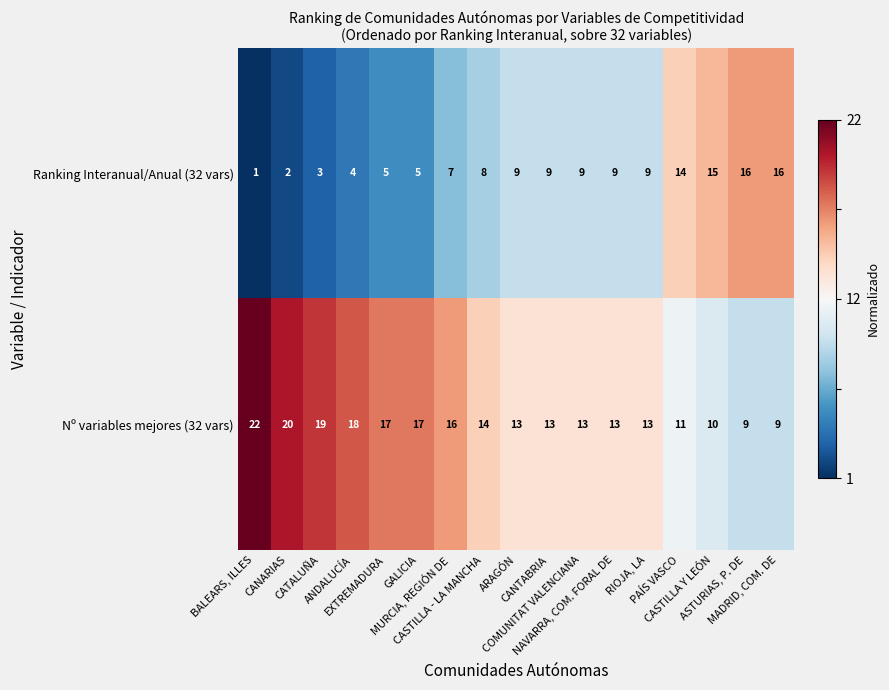

Count the number of categories in the chart.

17